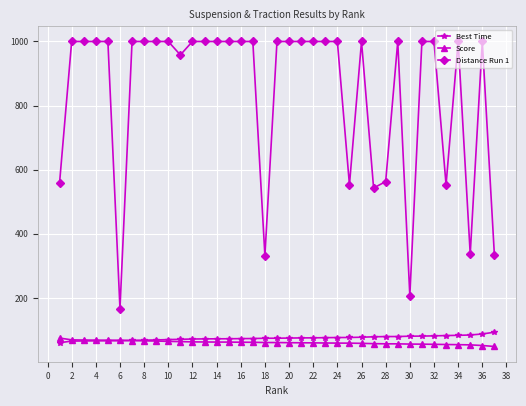

Which series has the largest range (max minus min)?

Distance Run 1